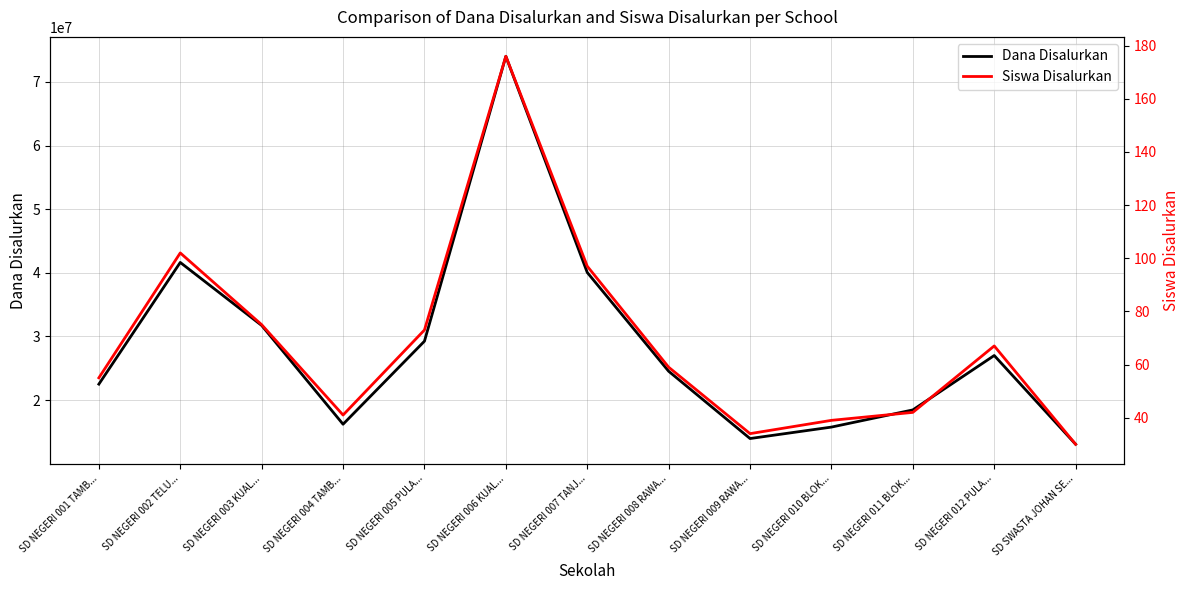

Which category has the highest value in the Siswa Disalurkan series?

SD NEGERI 006 KUAL...